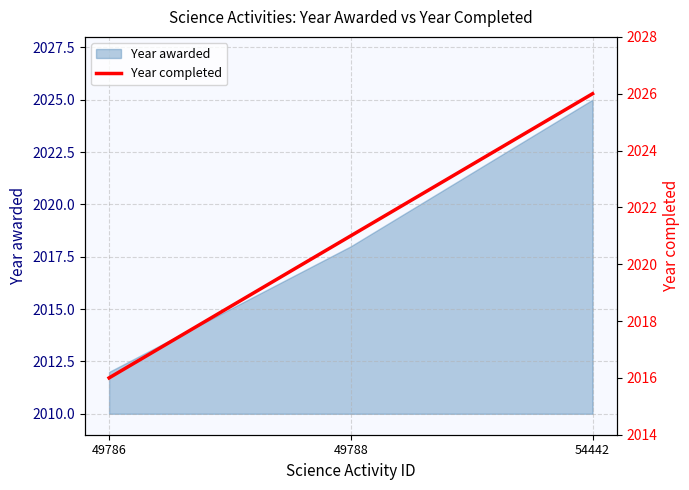

Reading left to right, extract all data points from this chart.

49786=2016	49788=2021	54442=2026